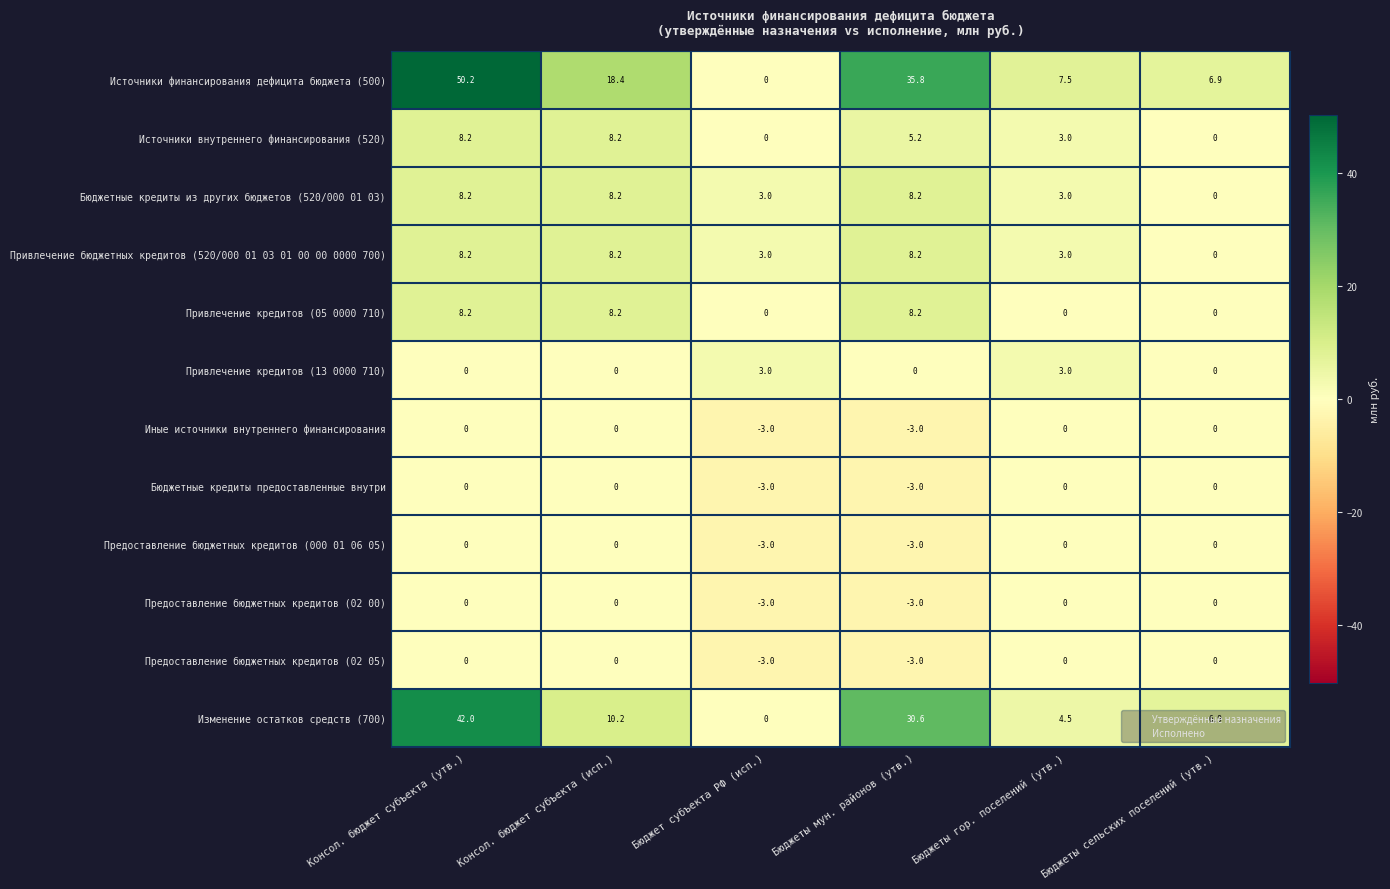

List the labels in order of Изменение остатков средств (700) value, largest first.

Консол. бюджет субъекта (утв.), Бюджеты мун. районов (утв.), Консол. бюджет субъекта (исп.), Бюджеты сельских поселений (утв.), Бюджеты гор. поселений (утв.), Бюджет субъекта РФ (исп.)